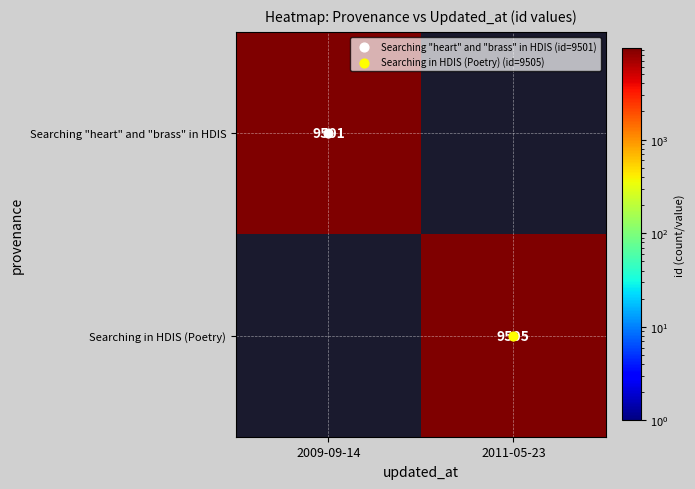

At which category is the sum across all series the highest?

2011-05-23